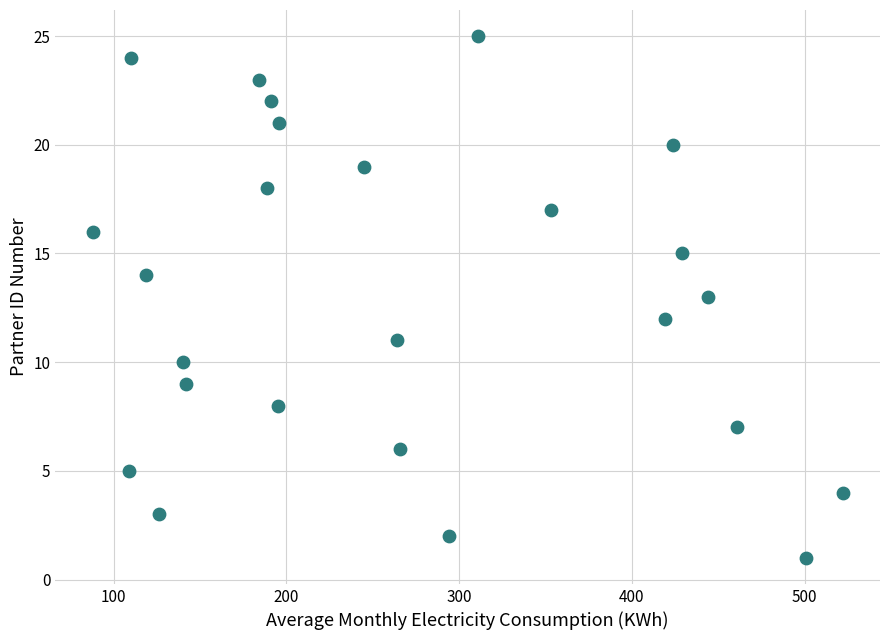

What is the range of X values (max minus min)?

434